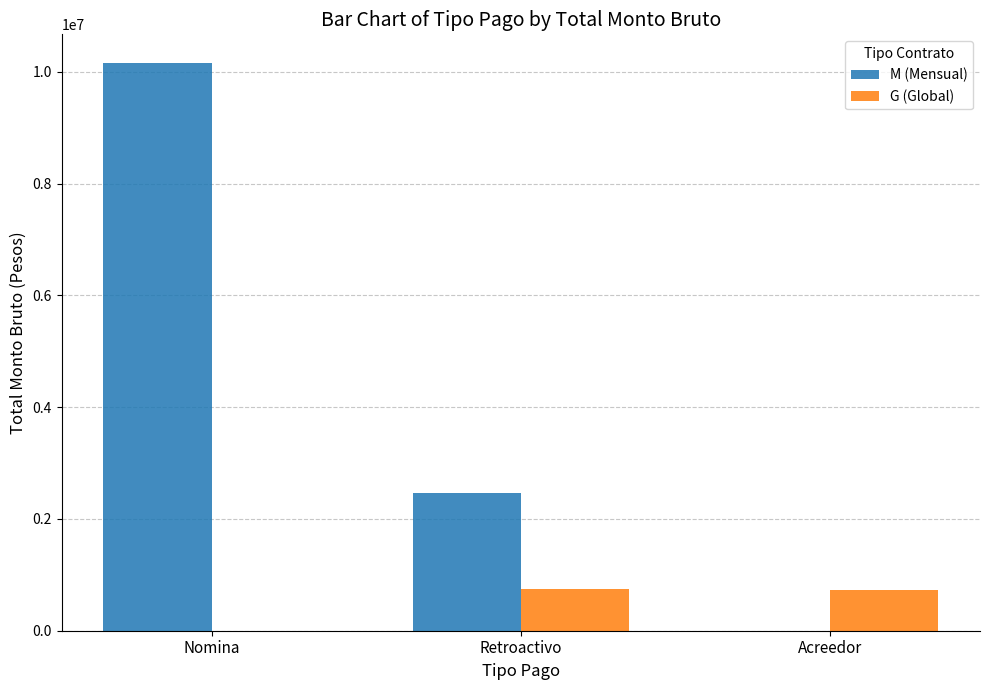

Which series changed the most between Nomina and Acreedor?

M (Mensual)